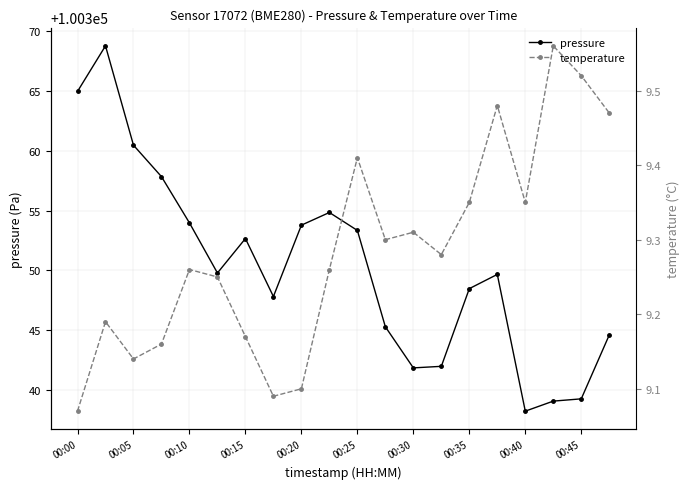

Which category has the lowest value in the pressure series?

00:40